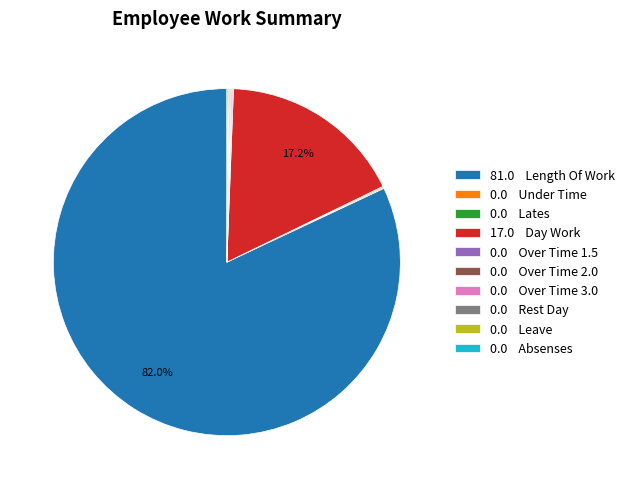

Which slice represents more than half of the pie?

81.0 Length Of Work